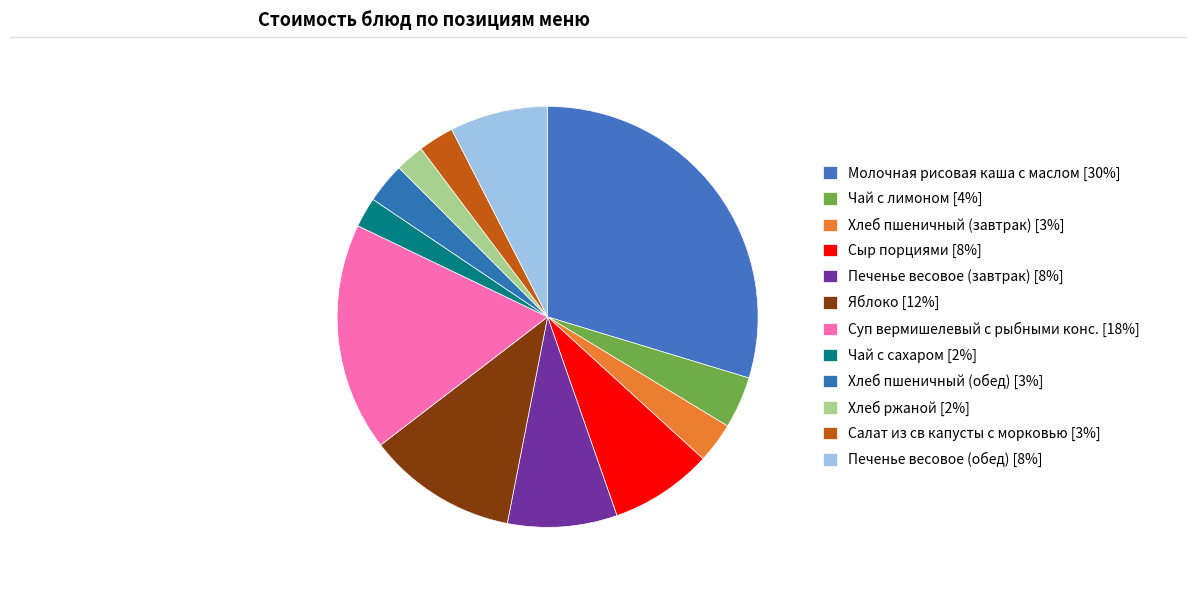

What percentage is the Печенье весовое (обед) slice, to the nearest percent?

8%